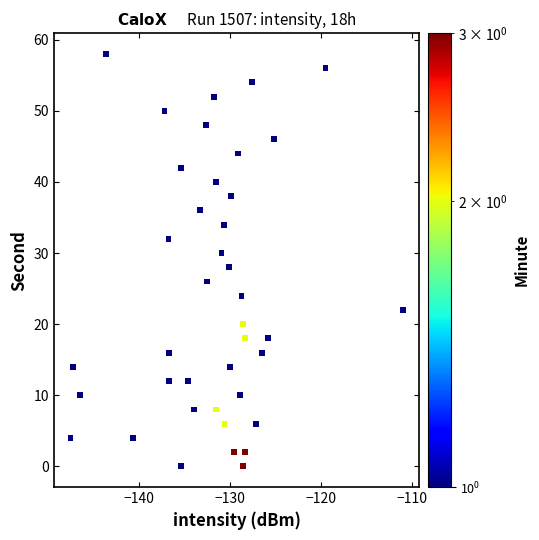

What is the range of Y values (max minus min)?

58